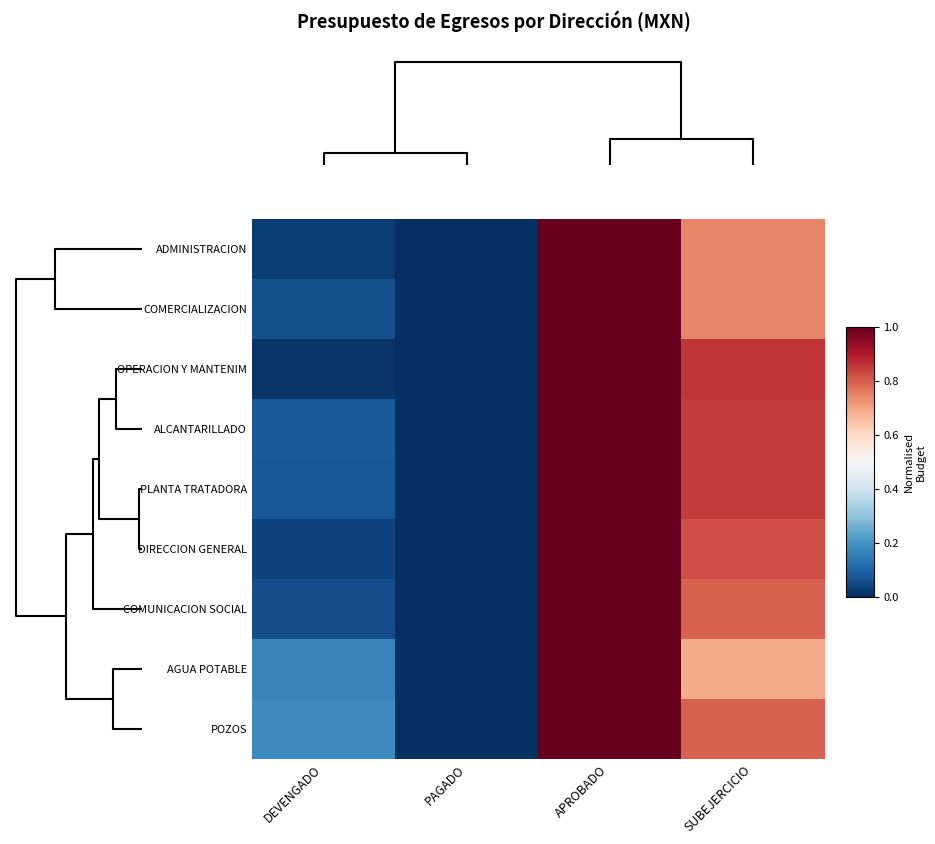

List the series in order of their peak value, highest first.

AGUA POTABLE, COMERCIALIZACION, PLANTA TRATADORA, POZOS, ALCANTARILLADO, ADMINISTRACION, DIRECCION GENERAL, OPERACION Y MANTENIM, COMUNICACION SOCIAL